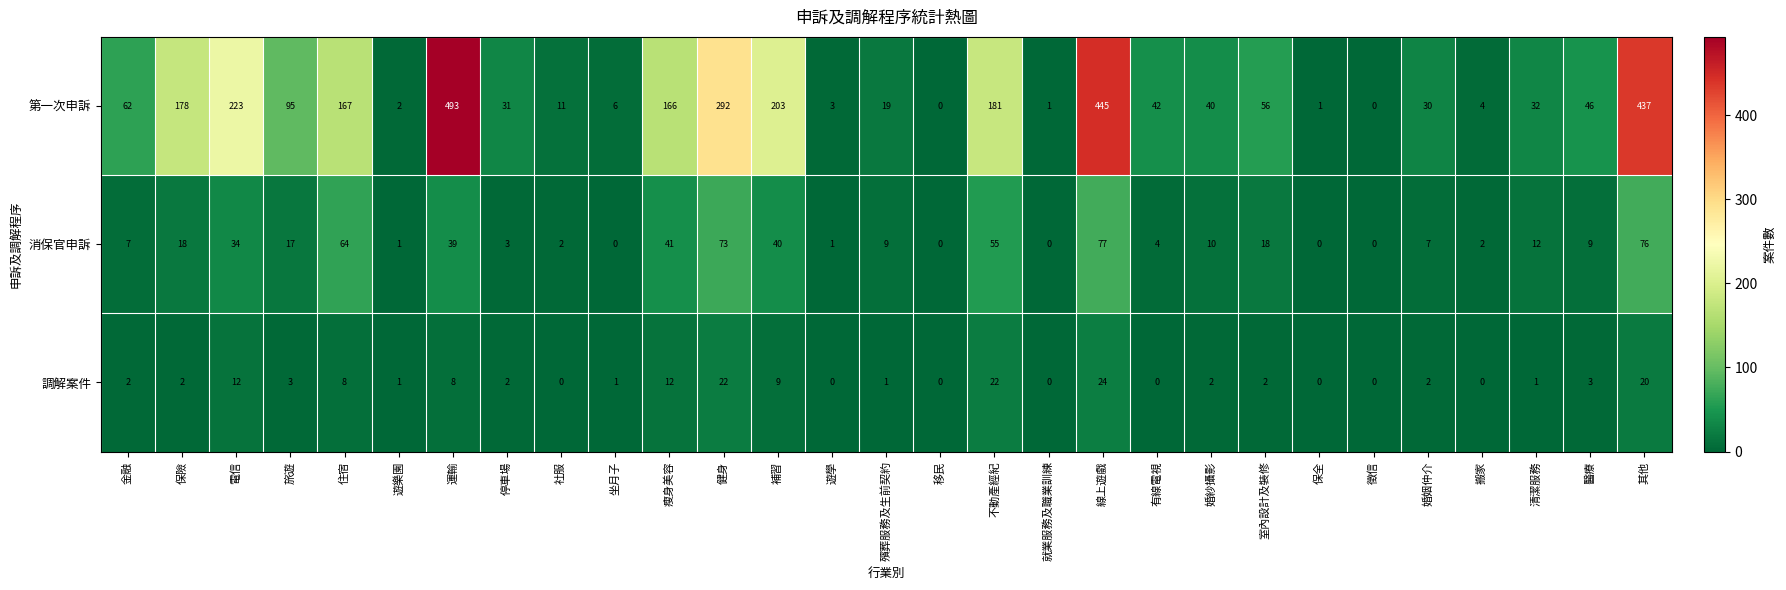

Which series has the largest range (max minus min)?

第一次申訴